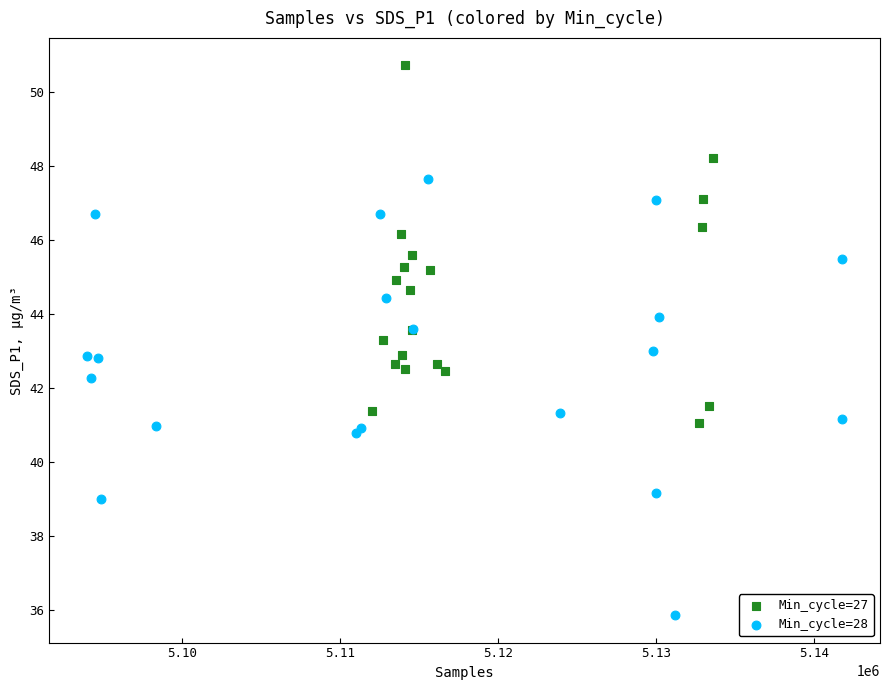

Which series reaches the maximum Y coordinate?

Min_cycle=27